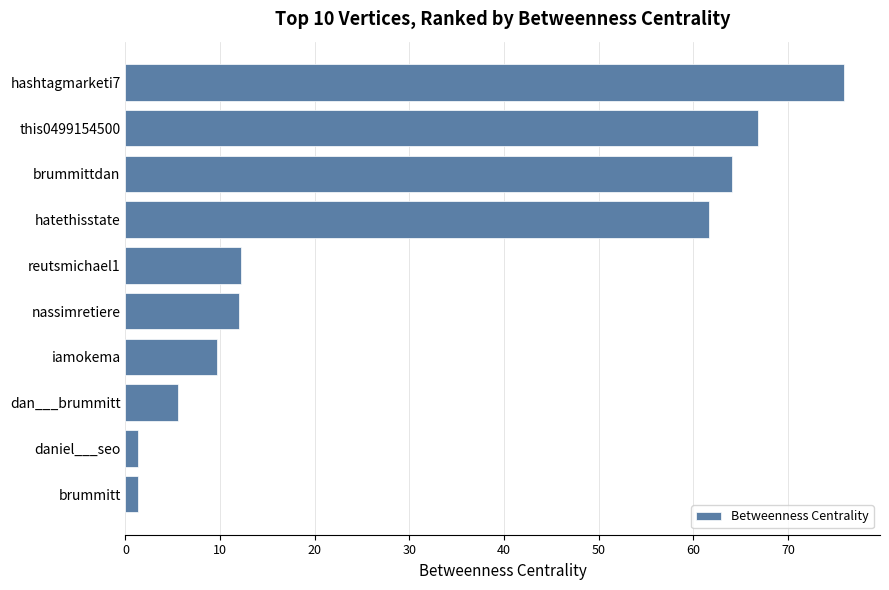

Which has a higher value, brummittdan or hatethisstate?

brummittdan